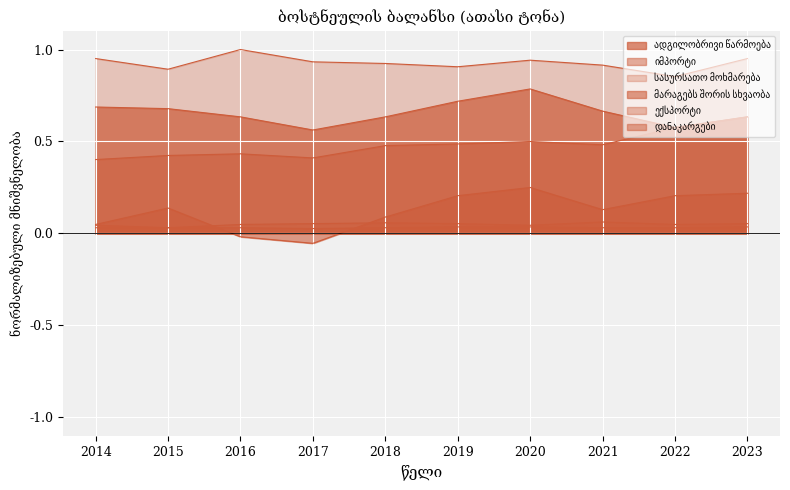

Which label corresponds to the smallest value in the chart?

2017